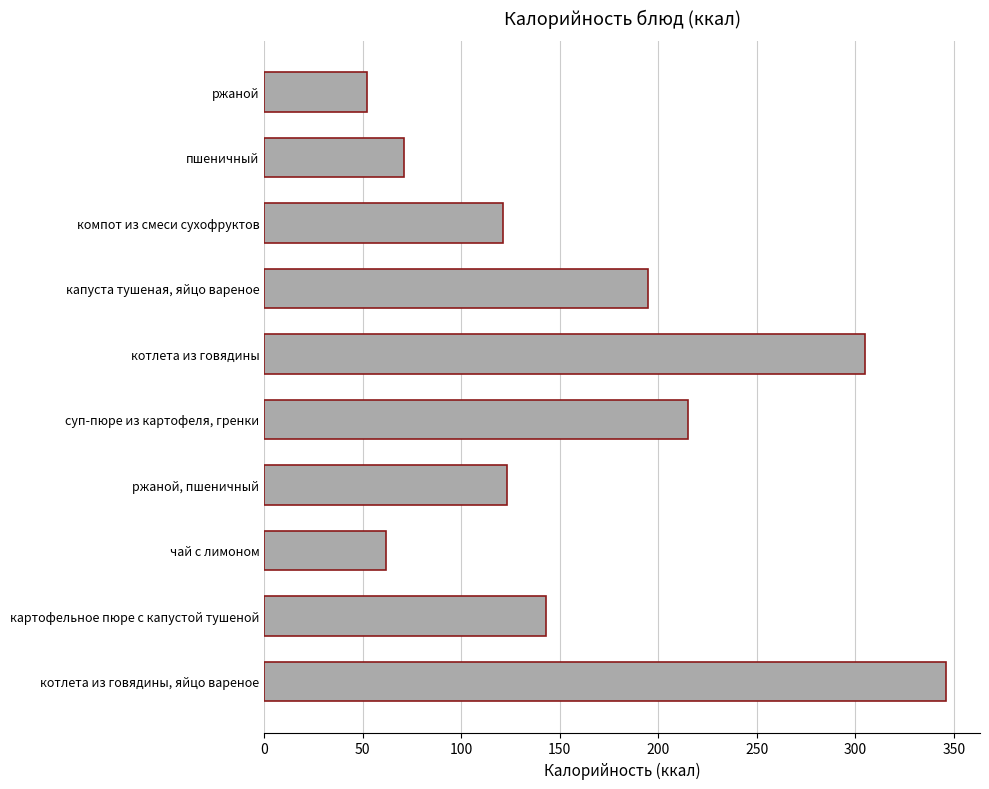

What is the smallest value displayed?

52